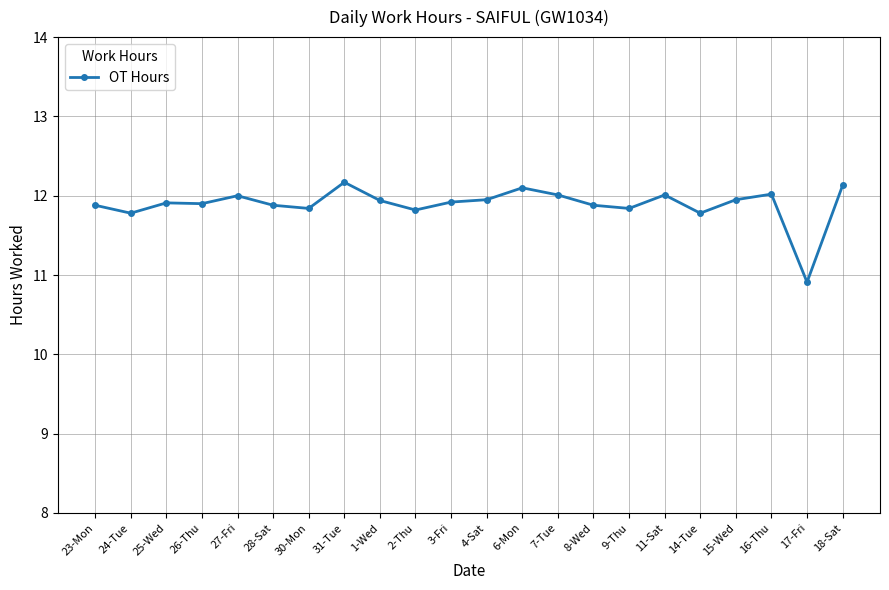

Which category has the lowest value across all series?

17-Fri